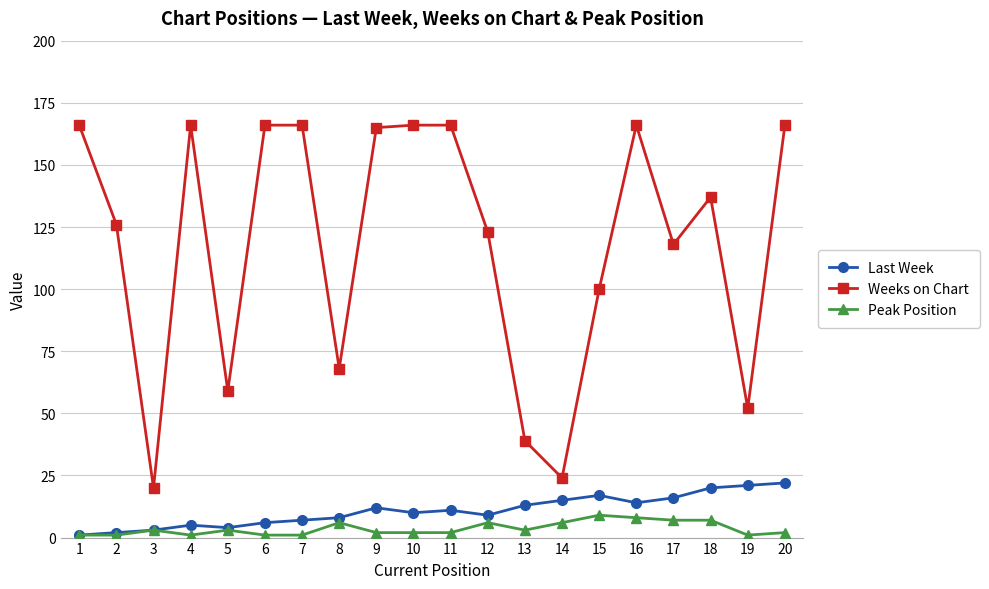

Is it true that Weeks on Chart equals 84 at 20?

False